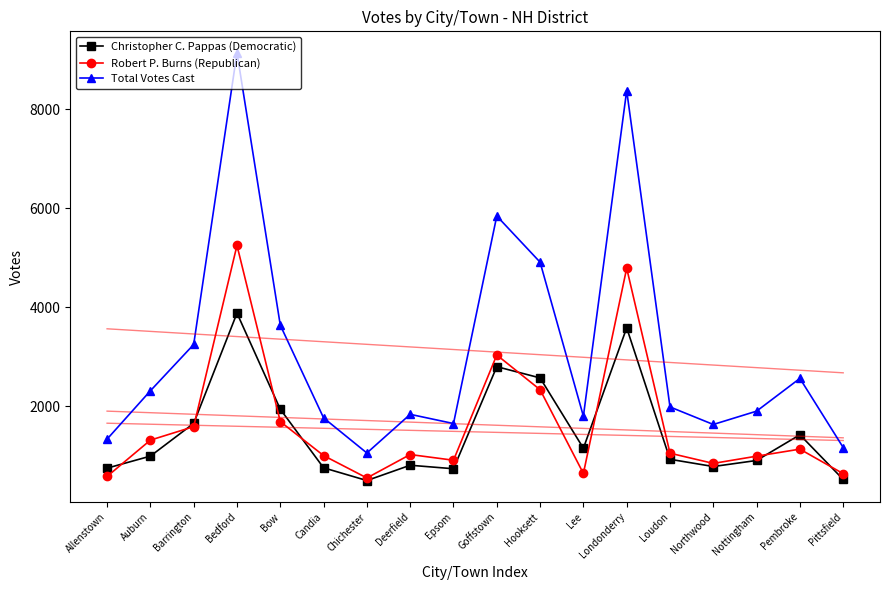

Is it true that Robert P. Burns (Republican) equals 1028 at Deerfield?

True